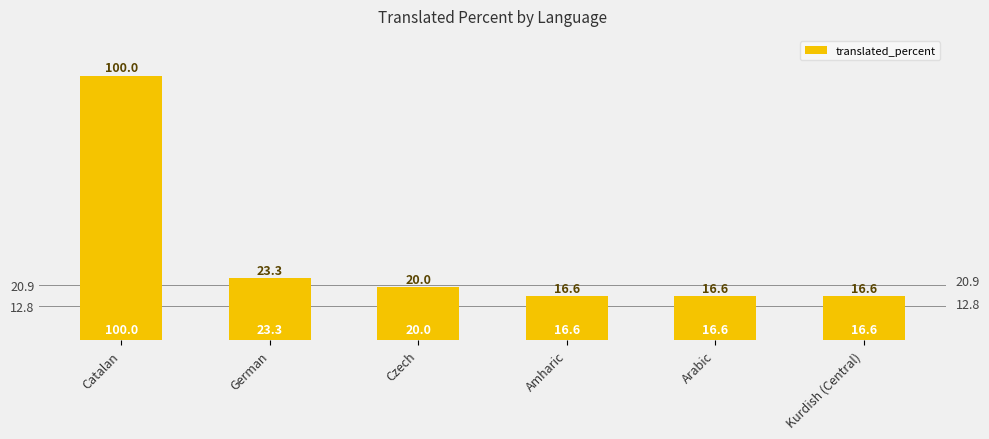

Rank the categories by value from lowest to highest.

Amharic, Arabic, Kurdish (Central), Czech, German, Catalan